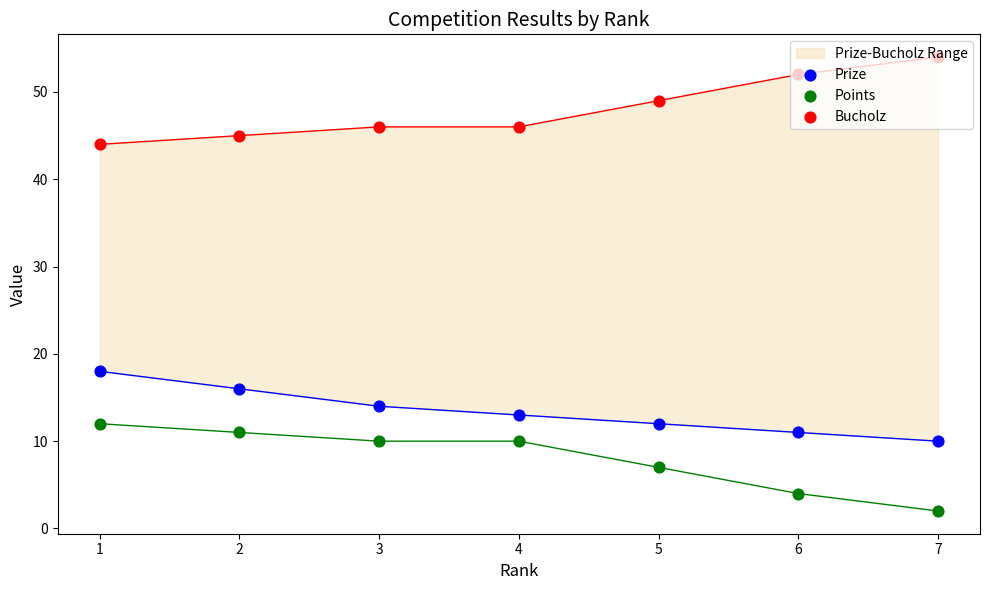

What is the total value across all series at 6?

67